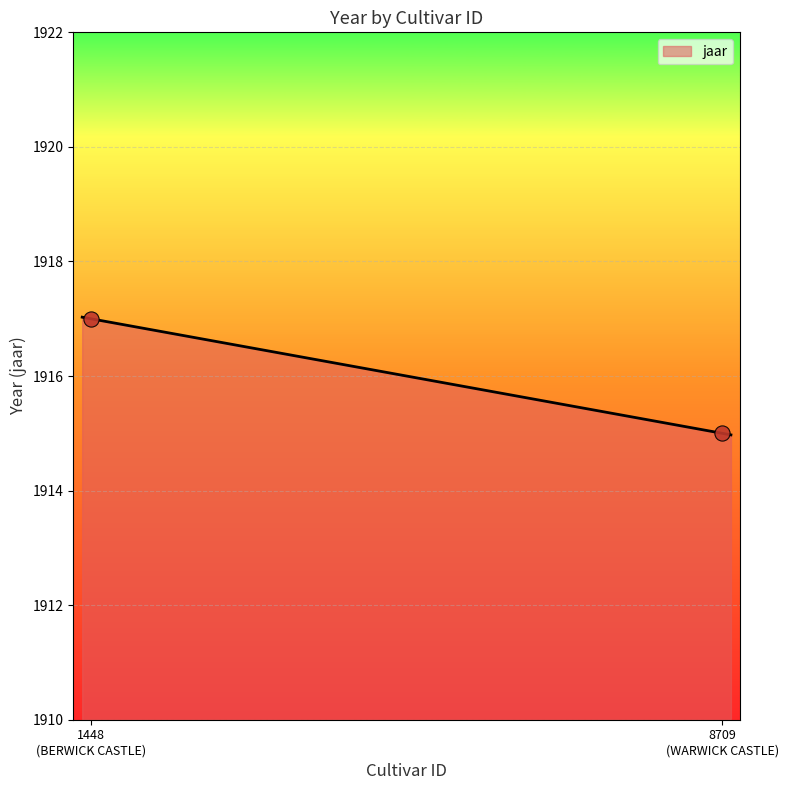

Between BERWICK CASTLE and WARWICK CASTLE, which is larger?

BERWICK CASTLE